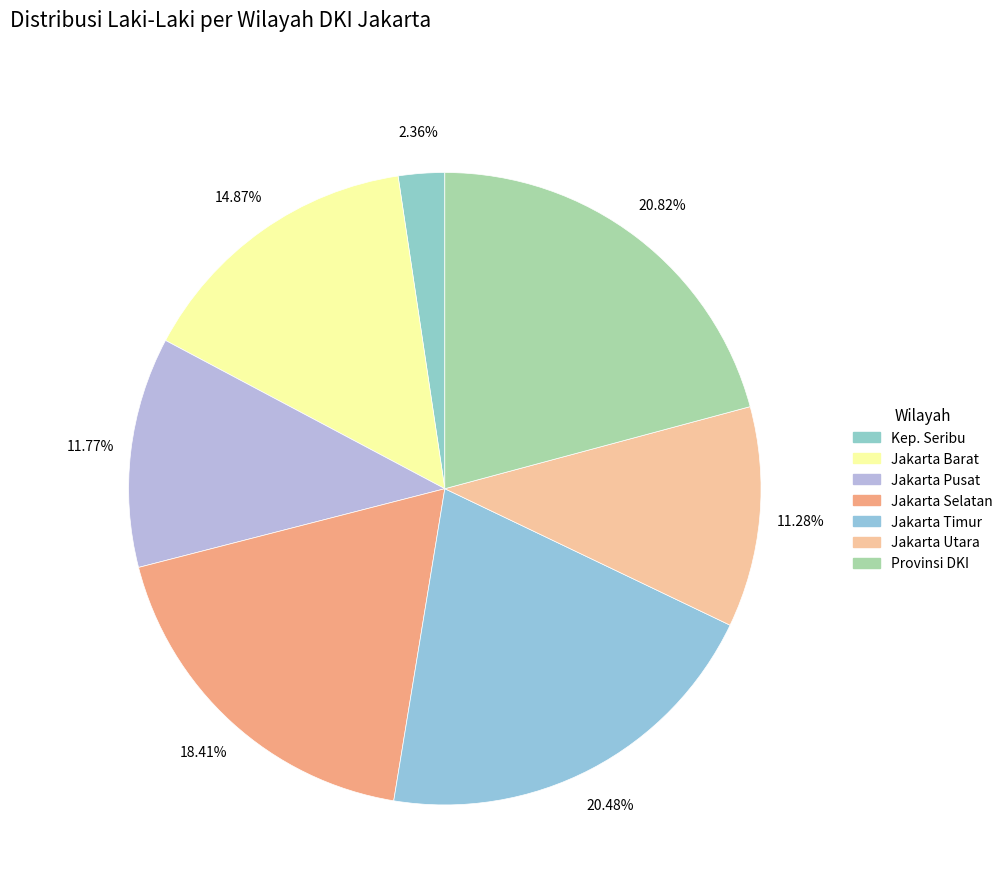

What is the largest slice in the pie chart?

PROVINSI DKI JAKARTA